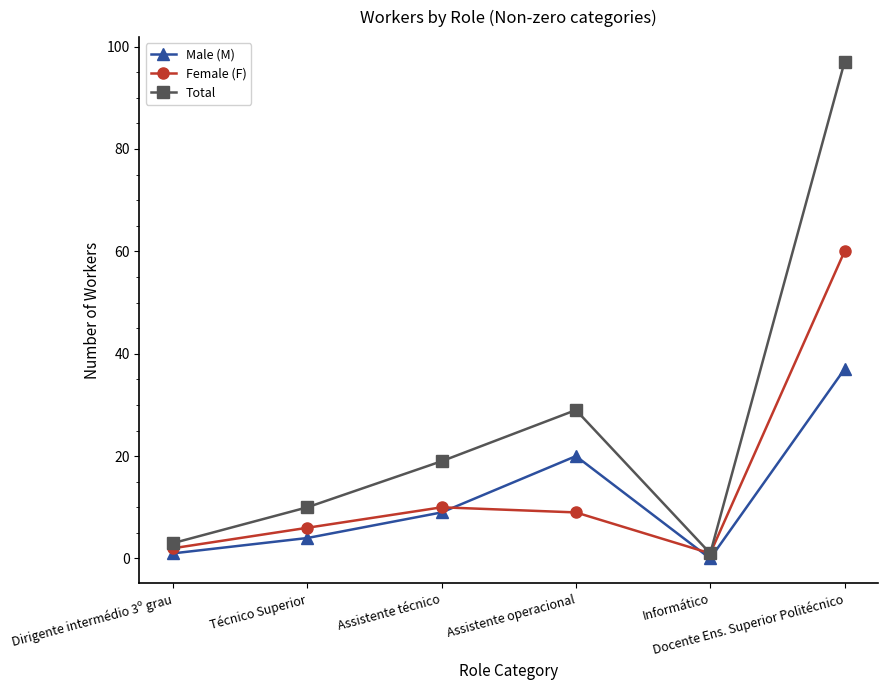

Does the chart display data point markers on the line(s)?

Yes